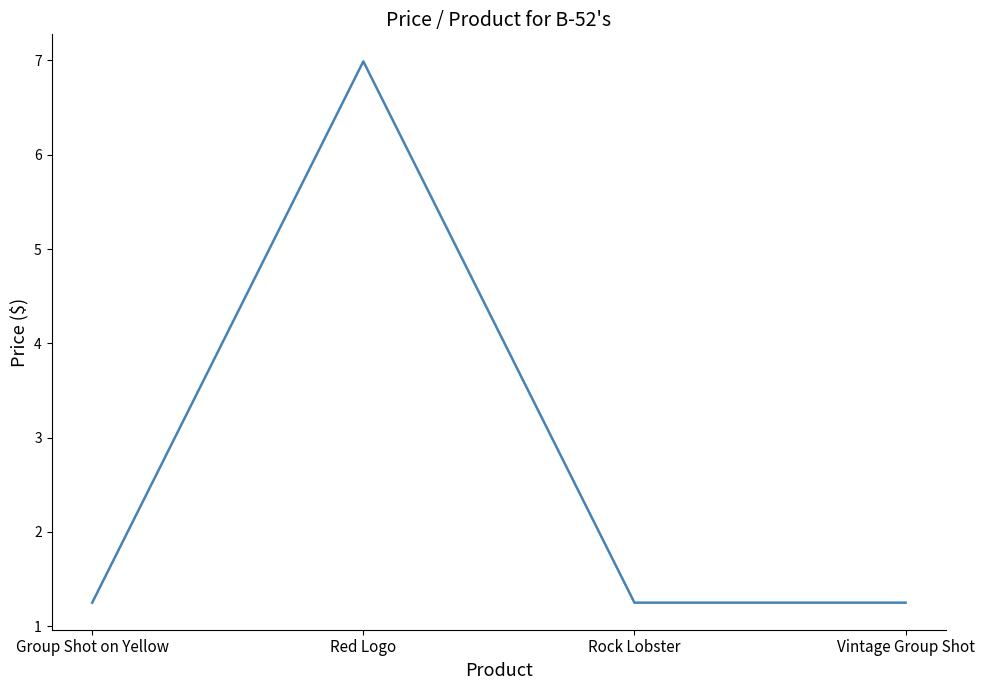

What is the average value?

2.7